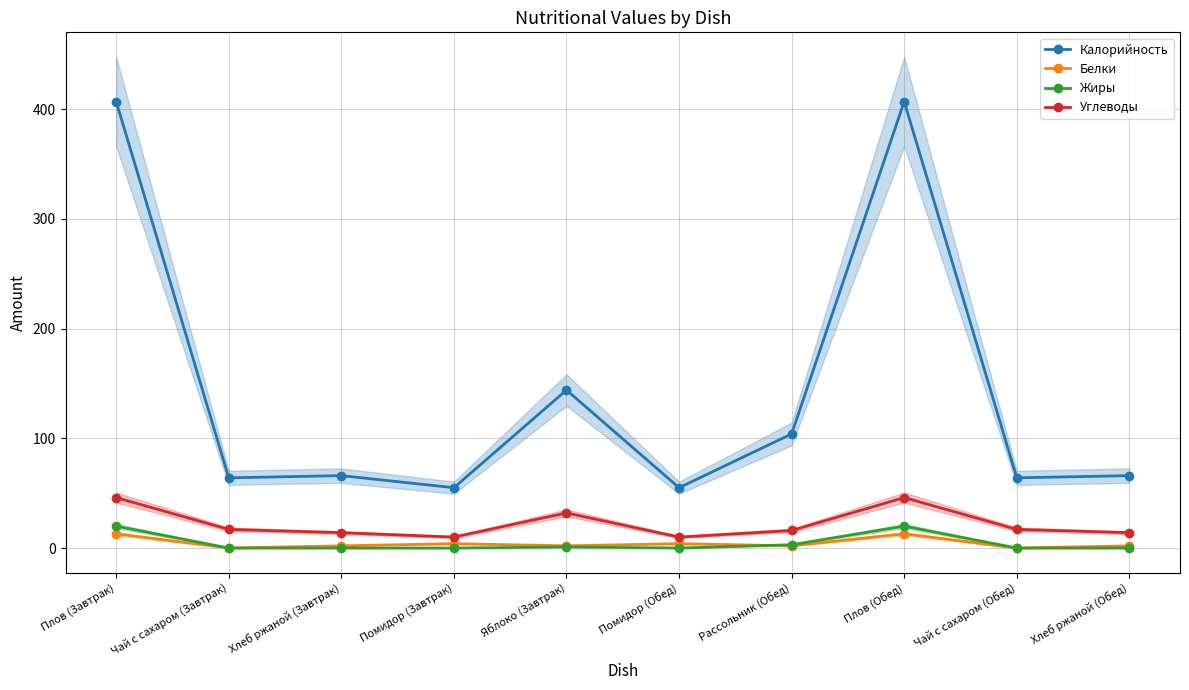

Which label corresponds to the largest value in the chart?

Плов (Завтрак)